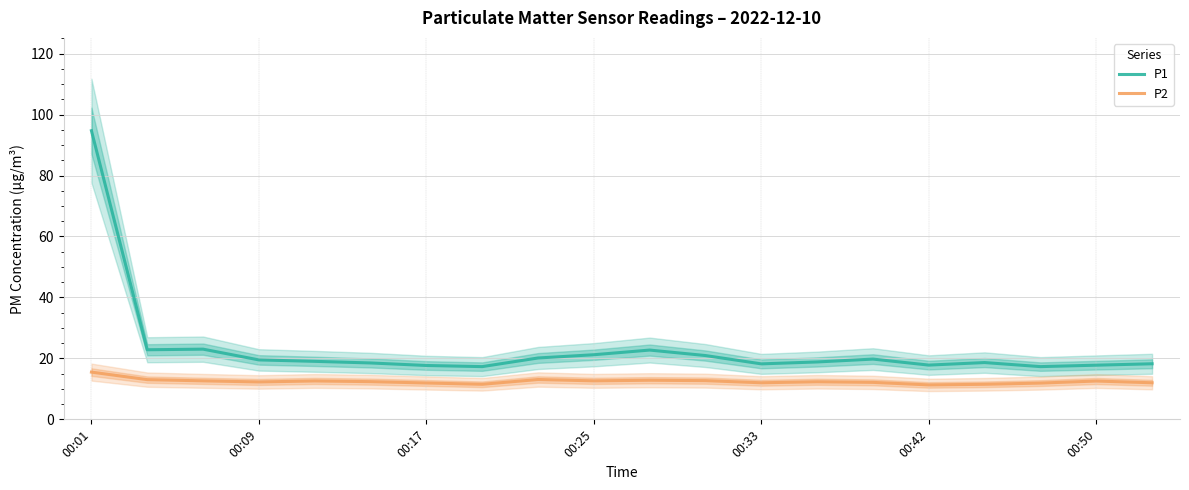

What is the sum of all P1 values?

464.1